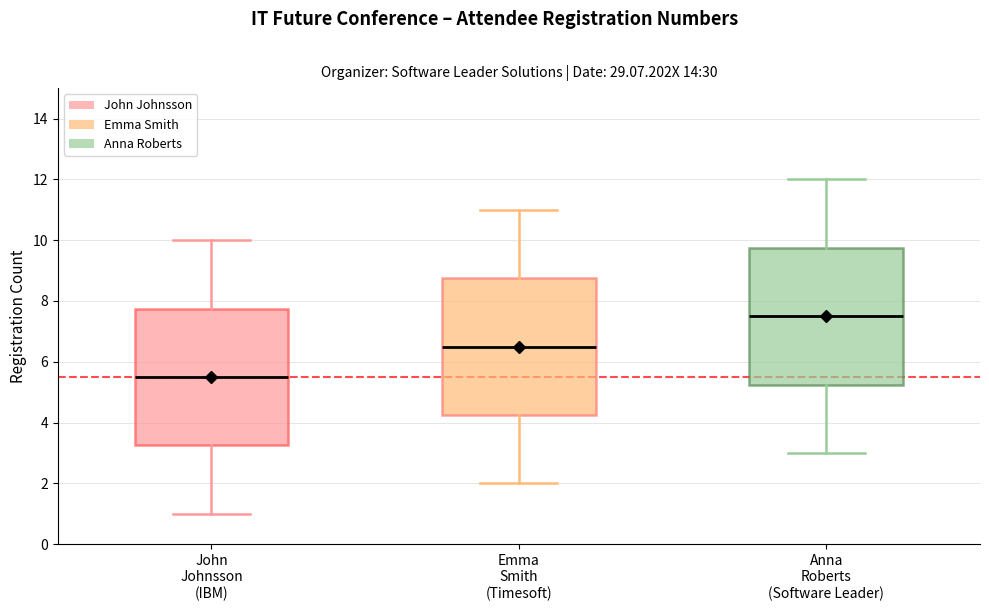

Reading left to right, read every box against the y-axis: the position of its median line, the range the box covers, and the ends of its whiskers. The values are not printed on the chart, so give them approximately, as read against the axis.

John Johnsson (IBM): median 5.6, box 3.2 to 7.8, whiskers 1.0 to 10.0
Emma Smith (Timesoft): median 6.6, box 4.2 to 8.8, whiskers 2.0 to 11.0
Anna Roberts (Software Leader): median 7.6, box 5.2 to 9.8, whiskers 3.0 to 12.0